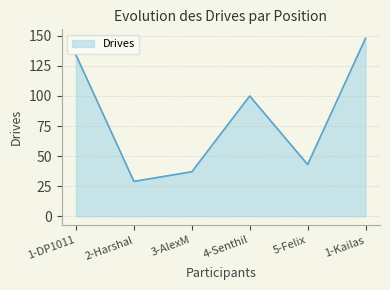

How many distinct data groups are displayed?

1